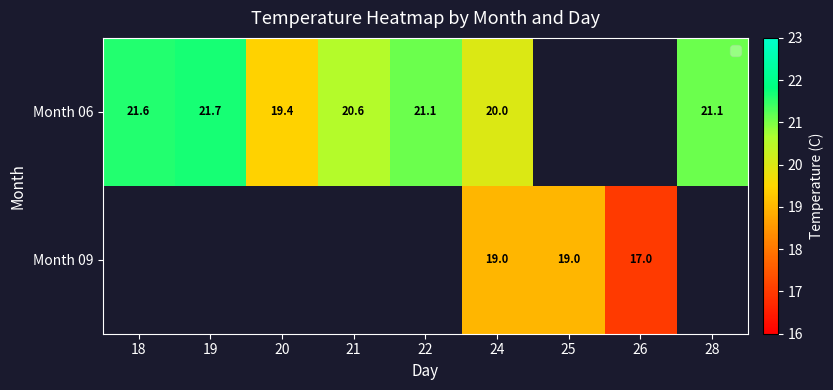

Between 24 and 28, which is larger?

28